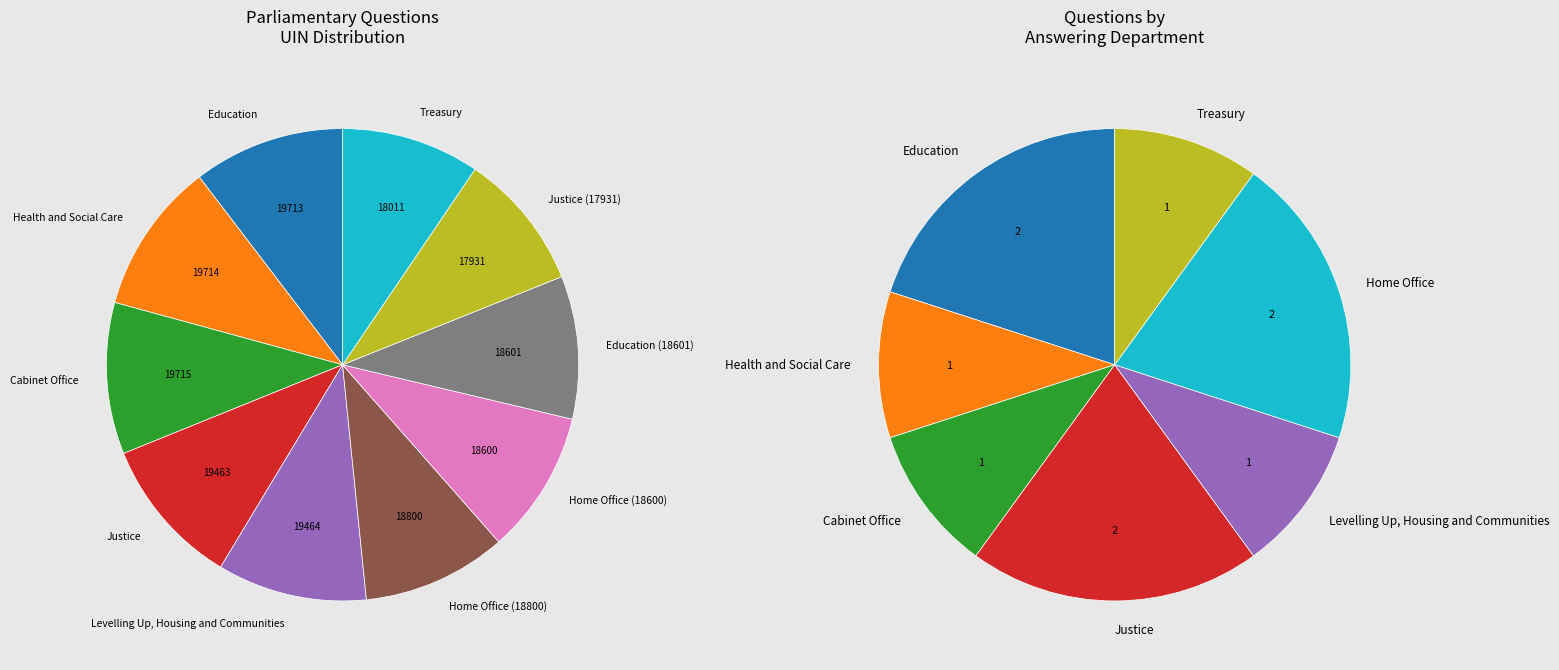

To the nearest percent, what percentage of the pie is Levelling Up, Housing and Communities?

10%